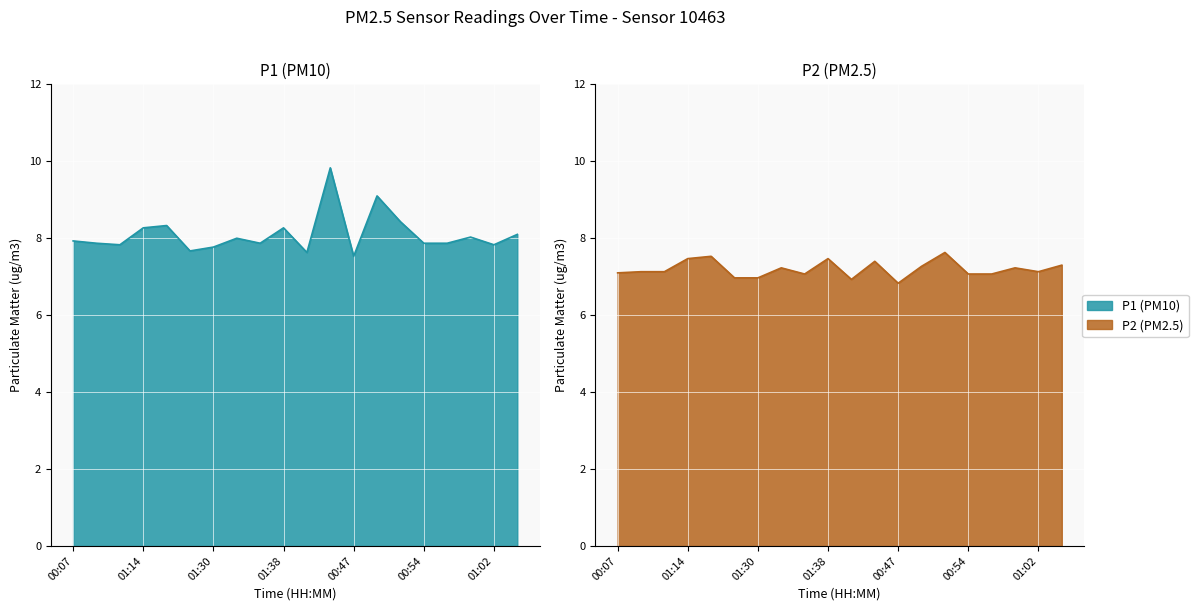

True or false: P2 and P1 cross at least once.

False